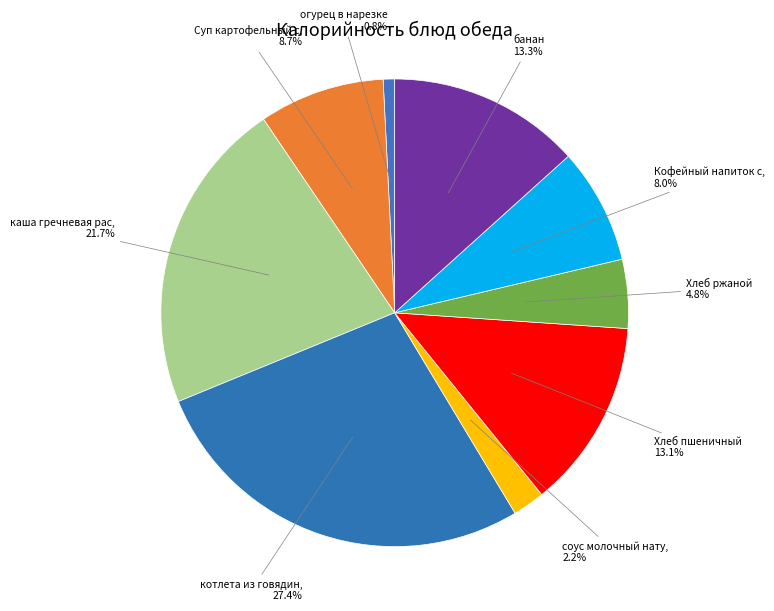

How many segments does this pie chart have?

9